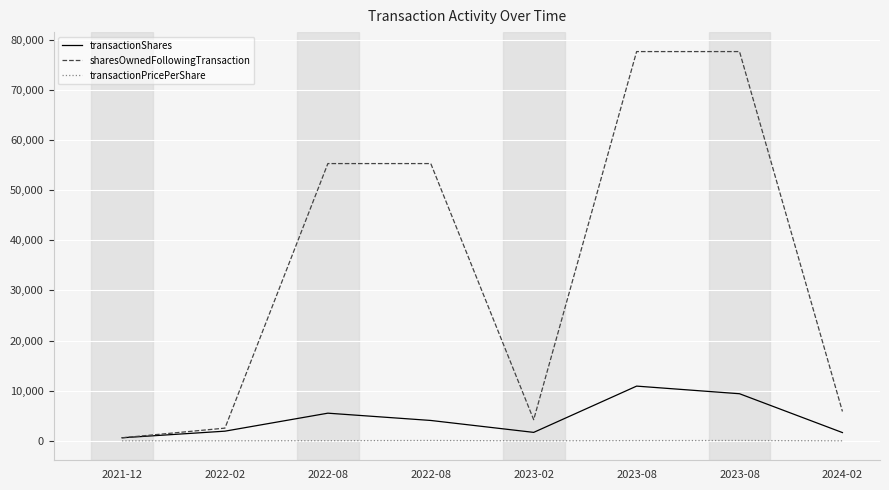

What is the greatest value displayed?

77638.0